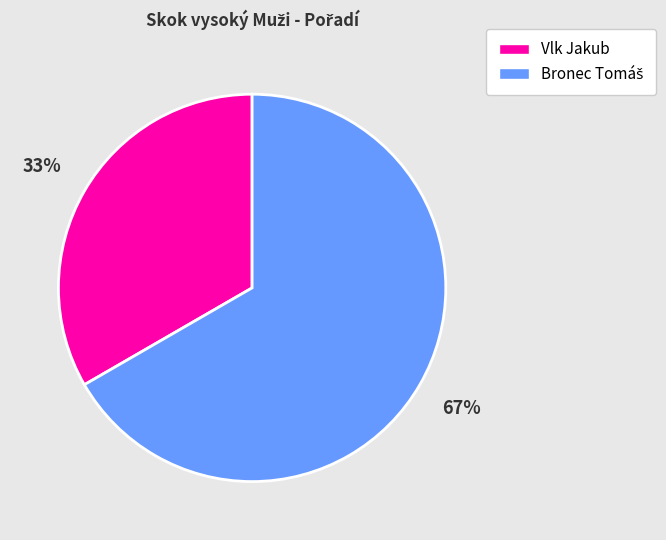

Is it true that Vlk Jakub is 45% of the pie?

False